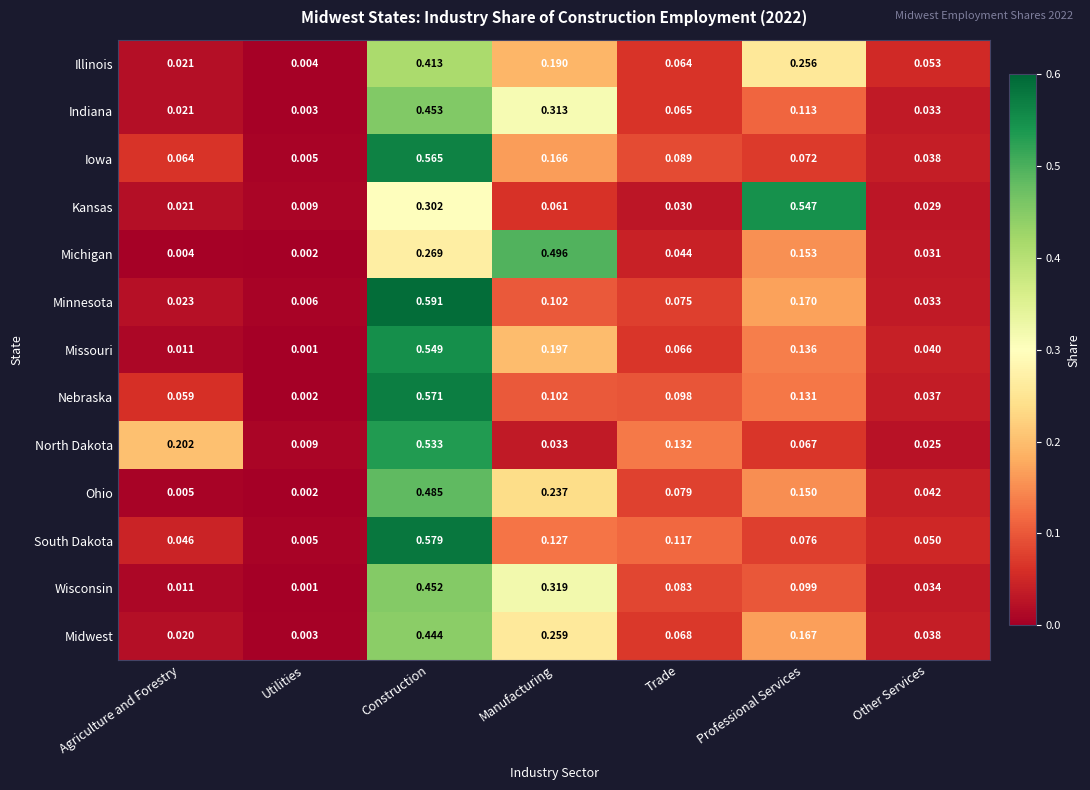

At which label is Missouri closest to 0?

Utilities